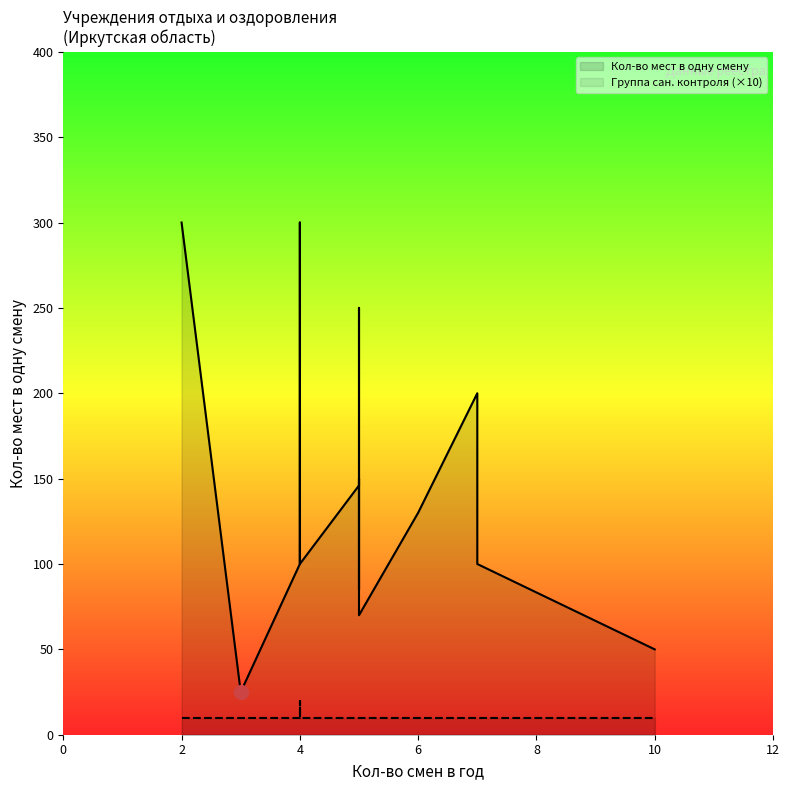

Which series changed the most between 6 and 10?

Кол-во мест в одну смену